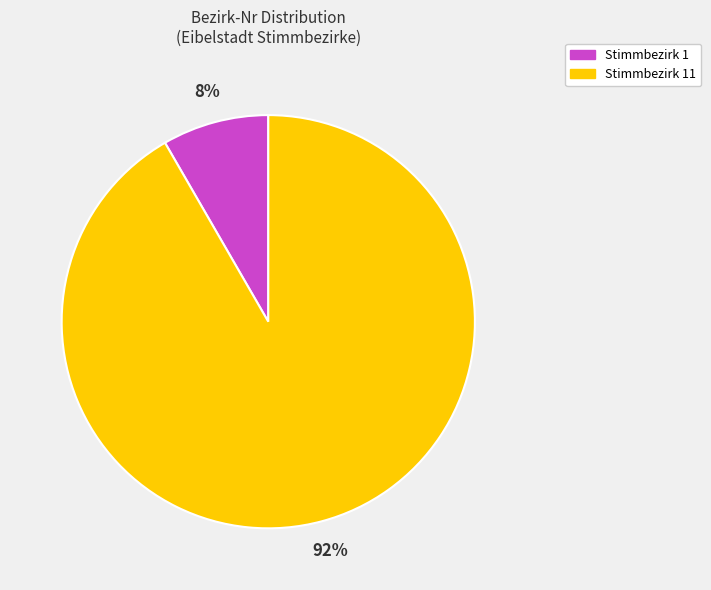

Do Stimmbezirk 11 and Stimmbezirk 1 together represent more than half of the pie?

Yes